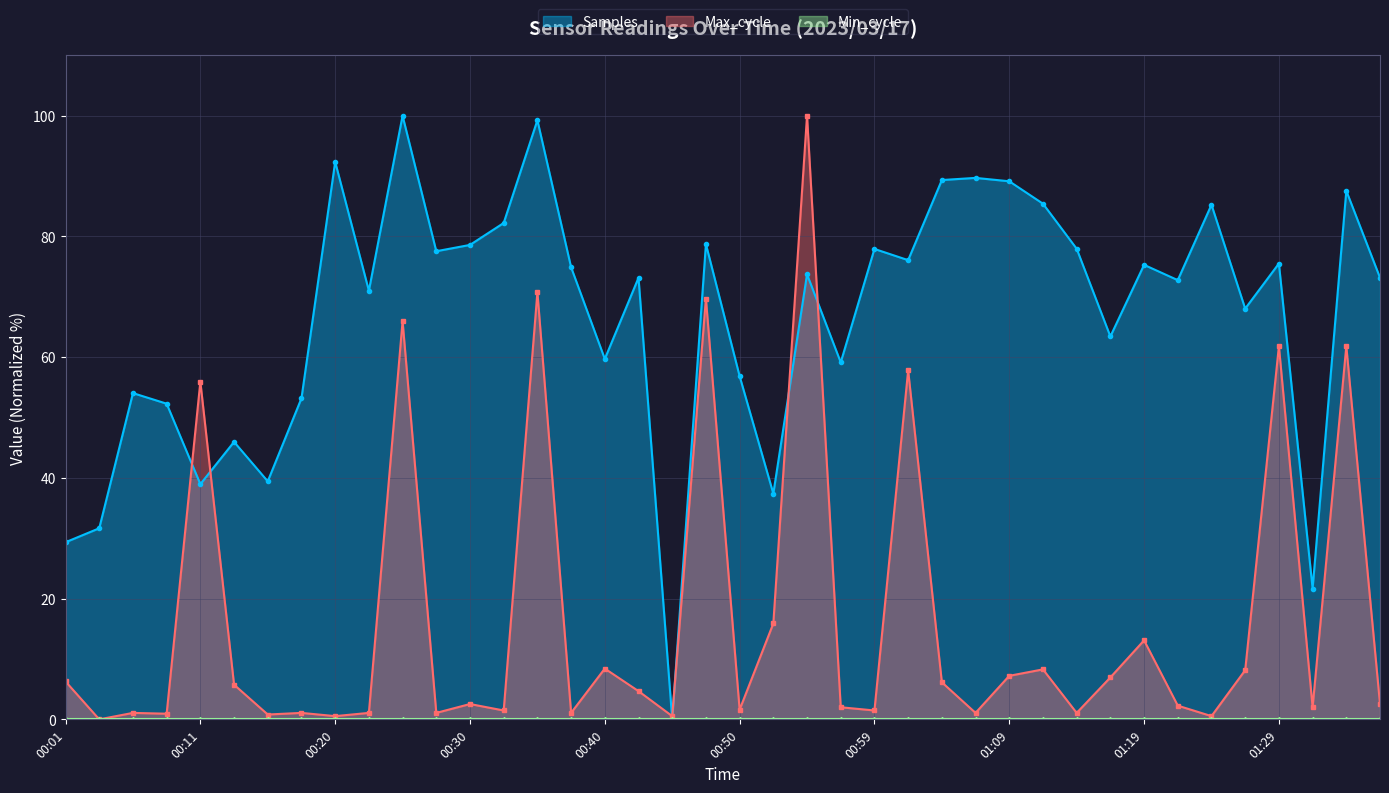

Which series changed the most between 01:04 and 01:36?

Samples